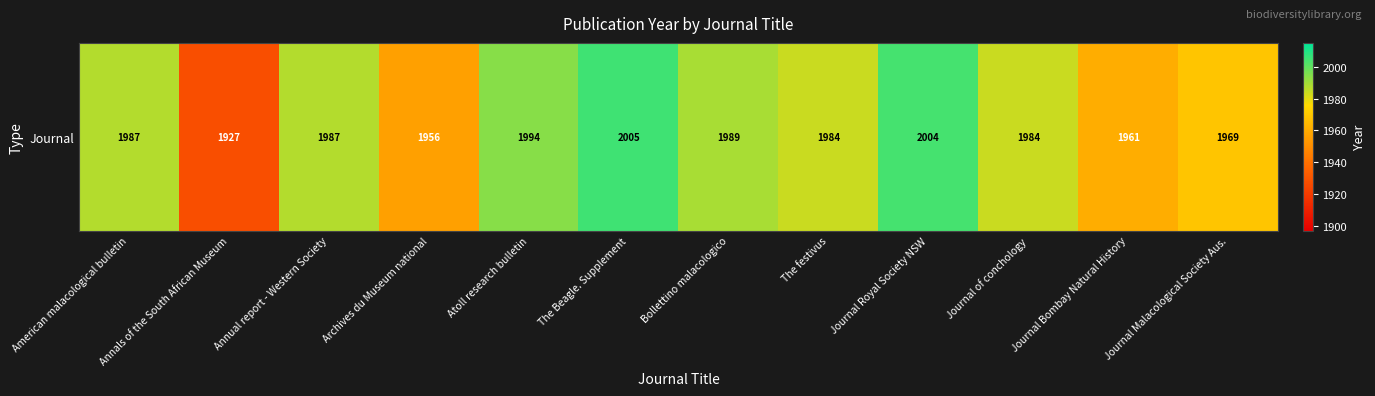

List the labels in order of value, smallest first.

Annals of the South African Museum, Archives du Museum national, Journal Bombay Natural History, Journal Malacological Society Aus., The festivus, Journal of conchology, American malacological bulletin, Annual report - Western Society, Bollettino malacologico, Atoll research bulletin, Journal Royal Society NSW, The Beagle. Supplement